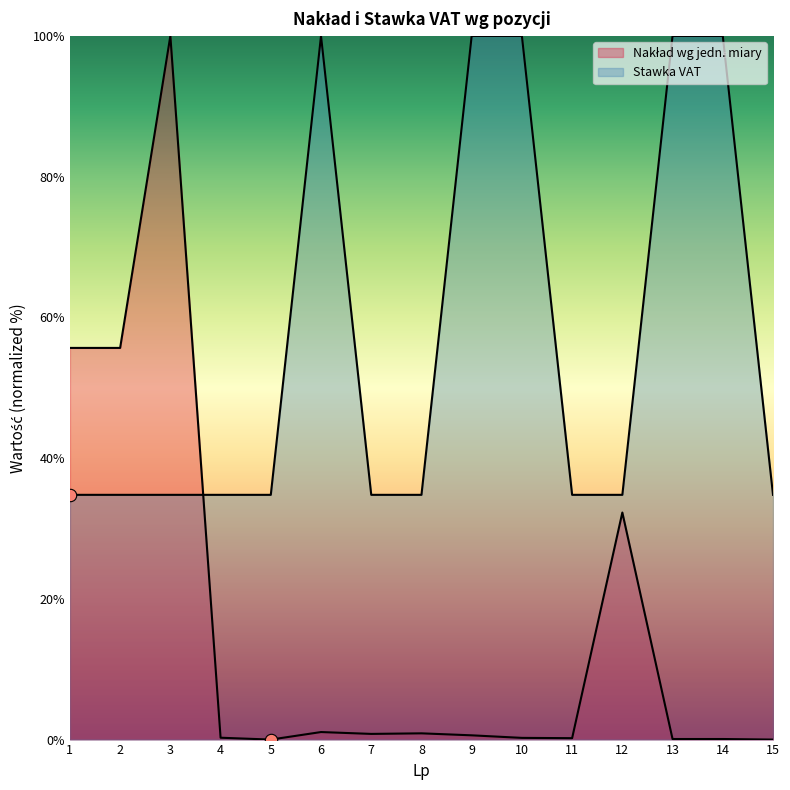

Is the value of Stawka VAT at 13 greater than the value of Nakład wg jedn. miary at 10?

Yes